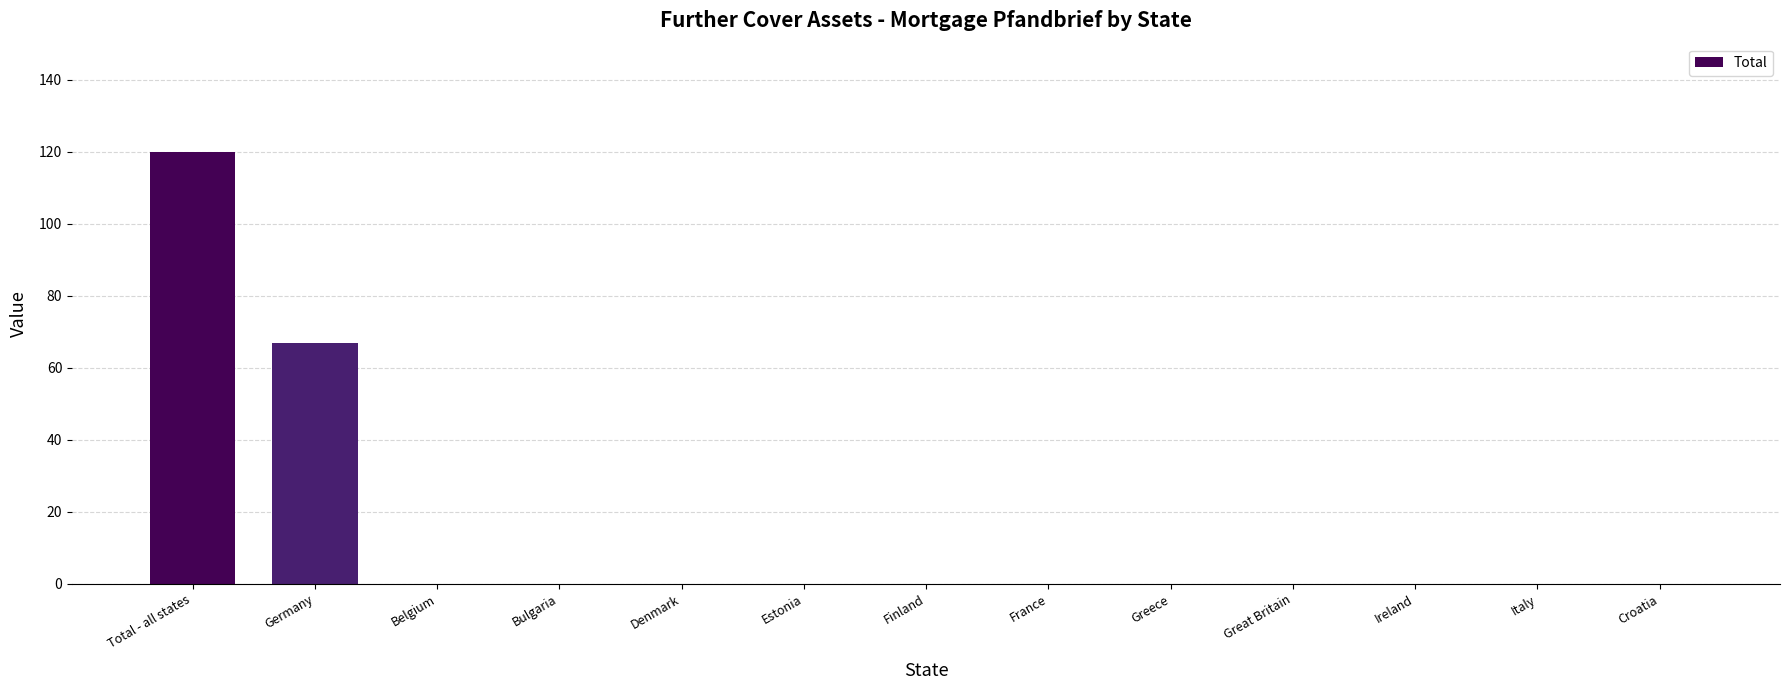

The value at France is 65. True or false?

False